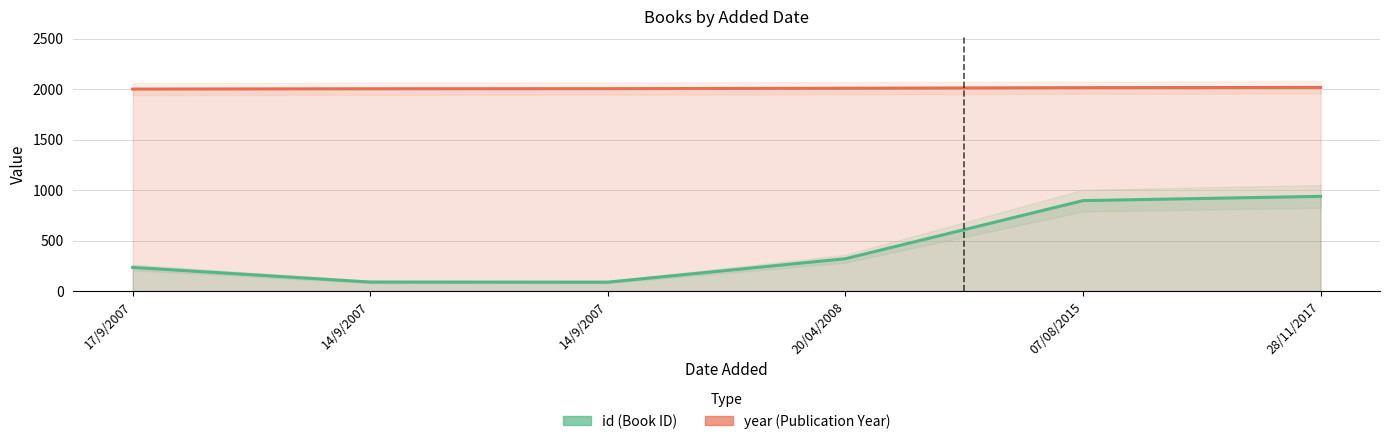

What is the minimum value shown in the chart?

89